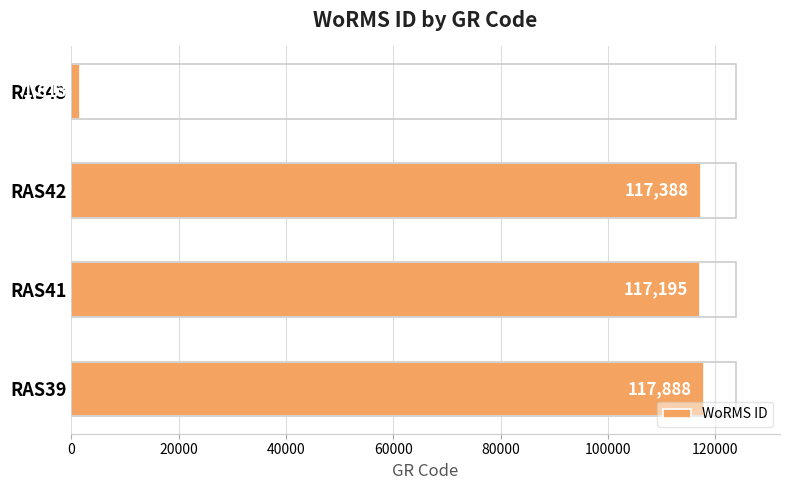

Reading bottom to top, what are all the values shown in this chart?

RAS39=117888	RAS41=117195	RAS42=117388	RAS43=1613